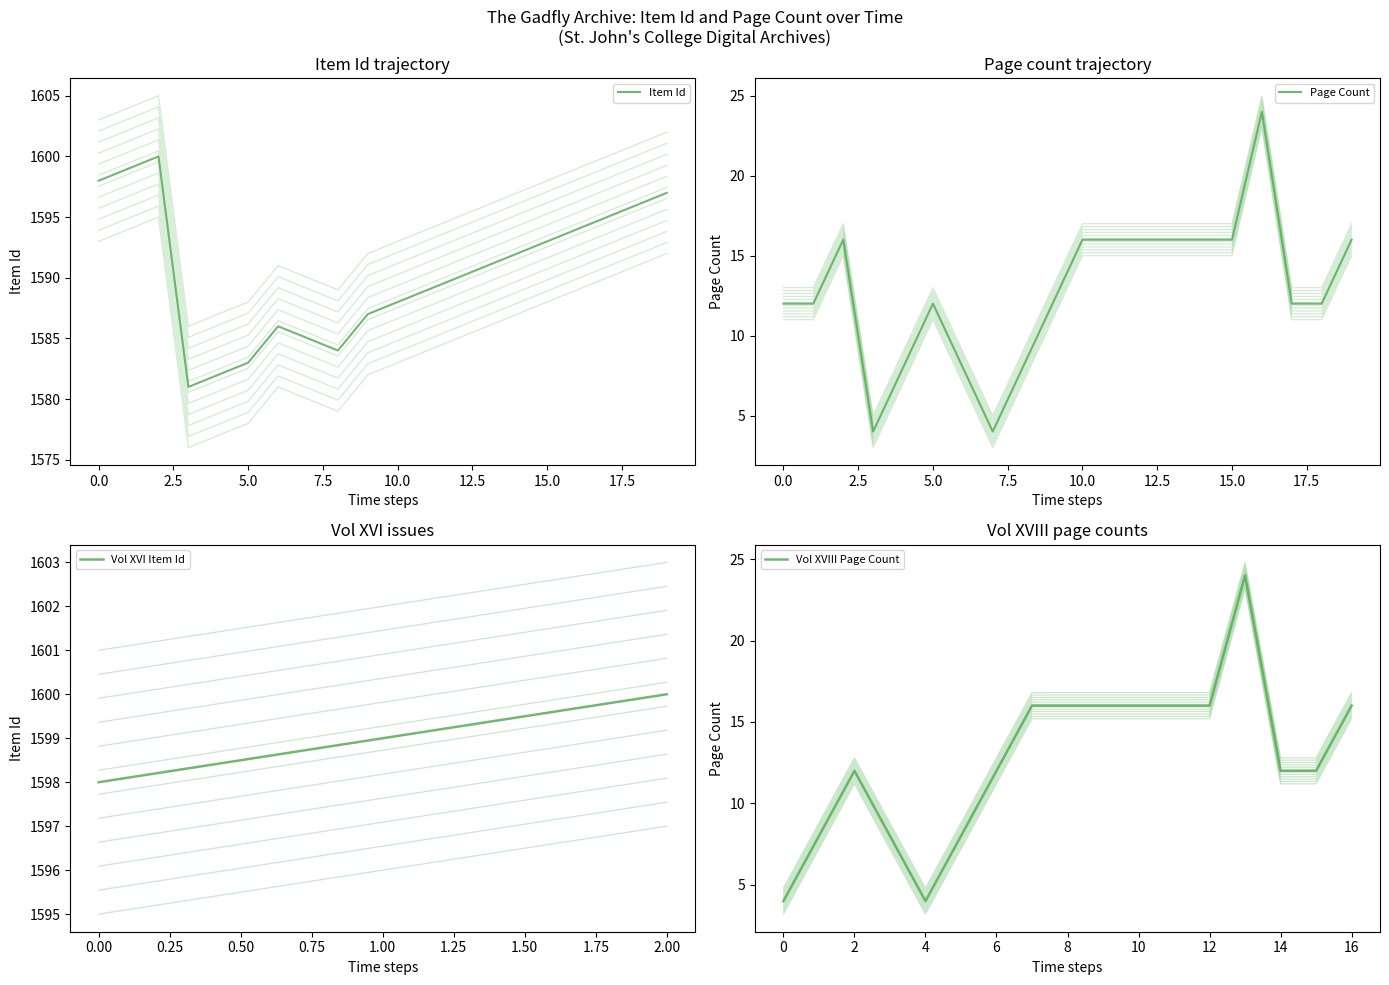

What is the minimum value for Vol XVI Item Id?

1598